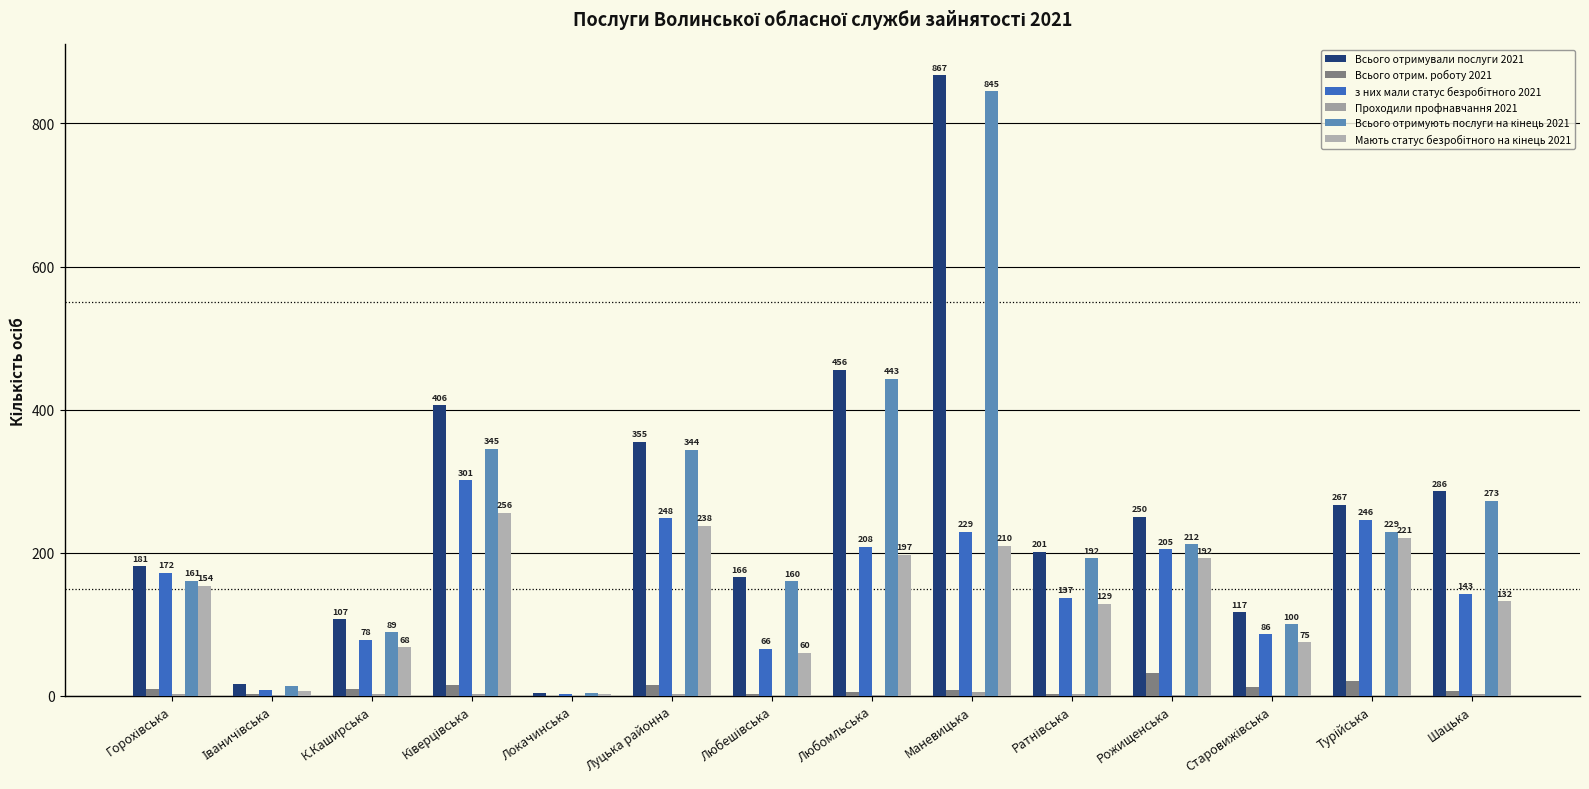

Where does the Всього отрим. роботу 2021 series first go above 10?

Ківерцівська